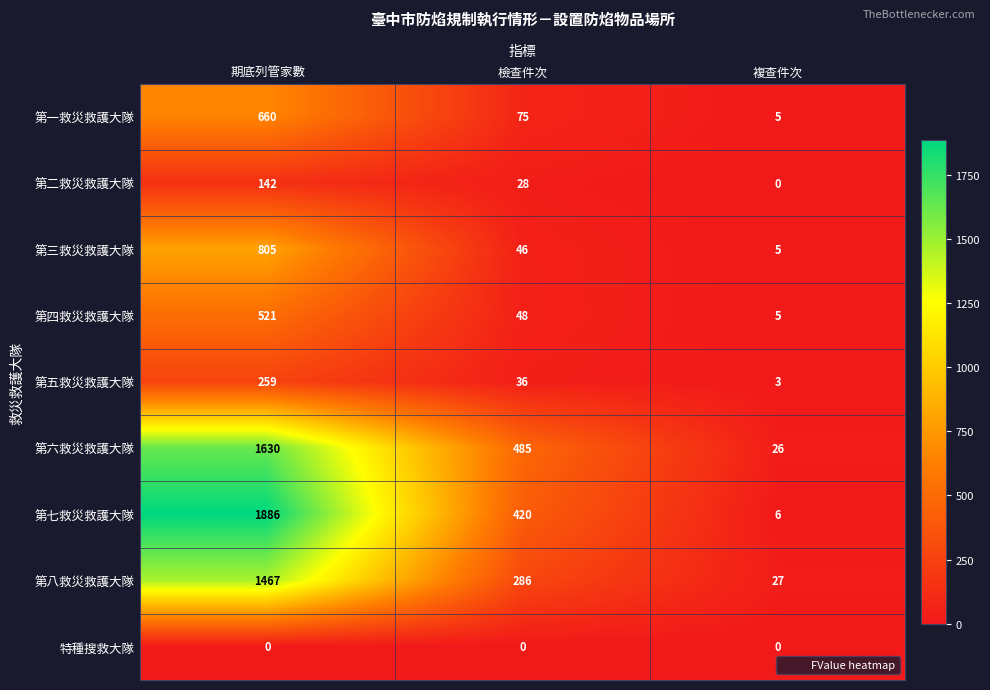

Reading left to right, extract all data points from this chart.

第一救災救護大隊: 660	75	5
第二救災救護大隊: 142	28	0
第三救災救護大隊: 805	46	5
第四救災救護大隊: 521	48	5
第五救災救護大隊: 259	36	3
第六救災救護大隊: 1630	485	26
第七救災救護大隊: 1886	420	6
第八救災救護大隊: 1467	286	27
特種搜救大隊: 0	0	0